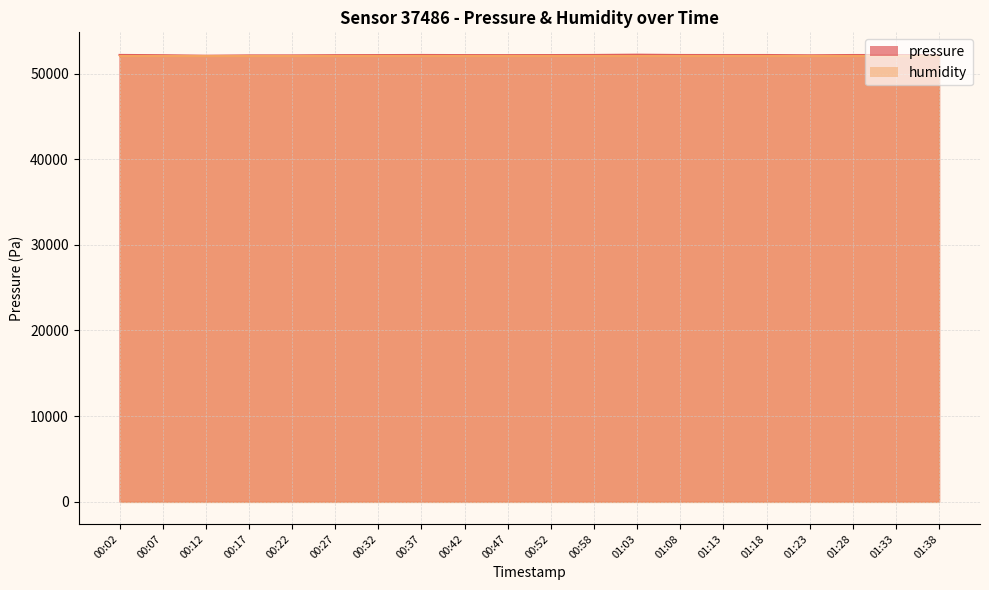

What is the difference between the values at 00:17 and 00:52?

40.0